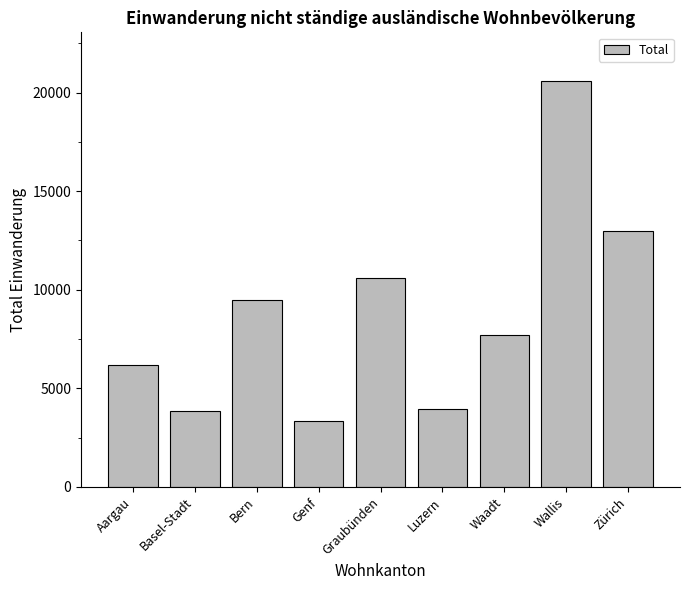

Reading left to right, what are all the values shown in this chart?

6201	3863	9496	3344	10583	3976	7685	20583	12953